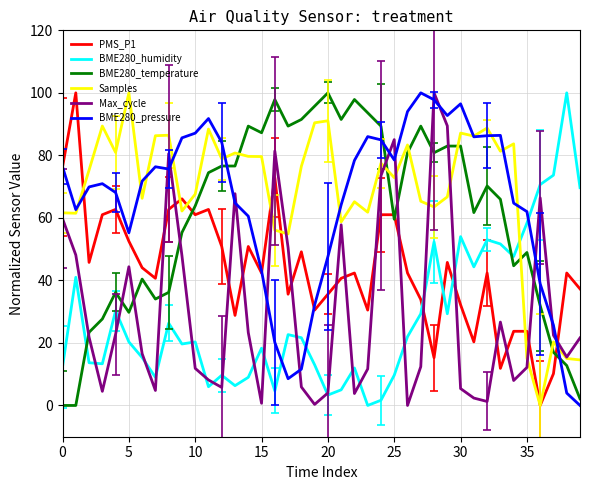

After their last crossing, which series has the higher values: BME280_pressure or BME280_humidity?

BME280_humidity